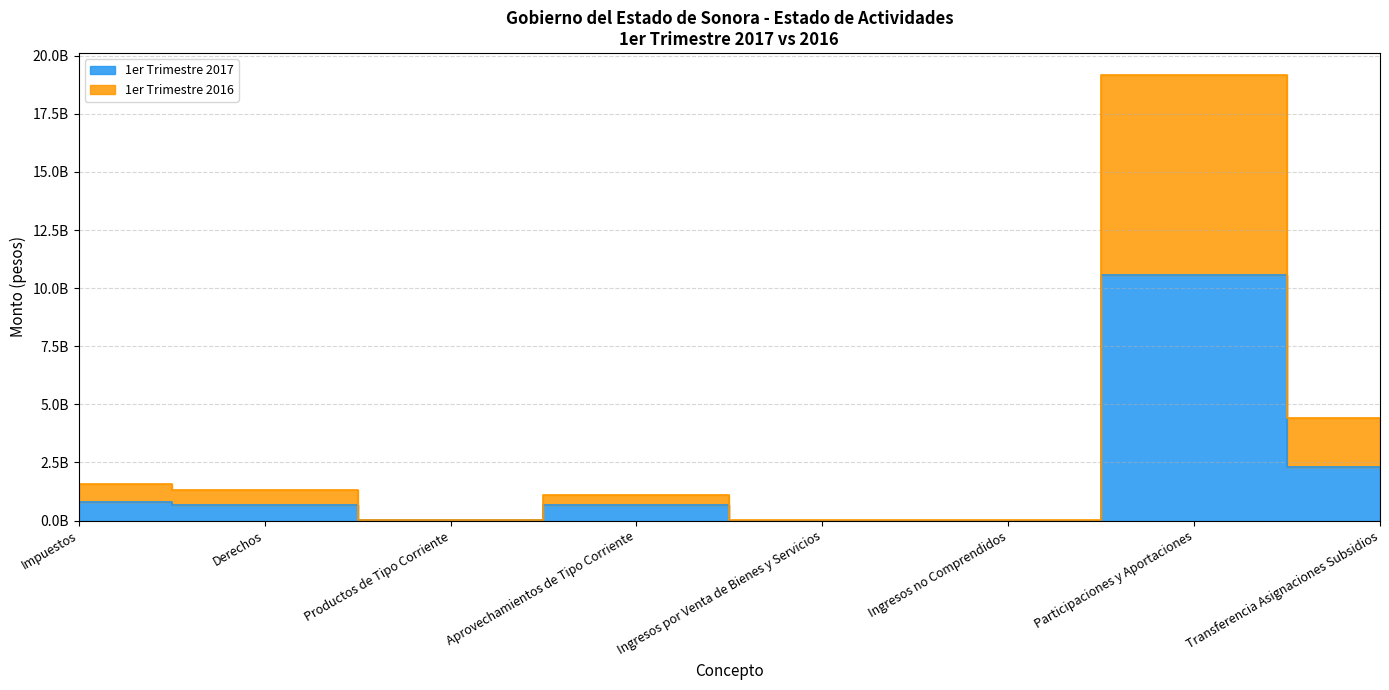

At which category does 1er Trimestre 2016 reach its first local valley?

Productos de Tipo Corriente